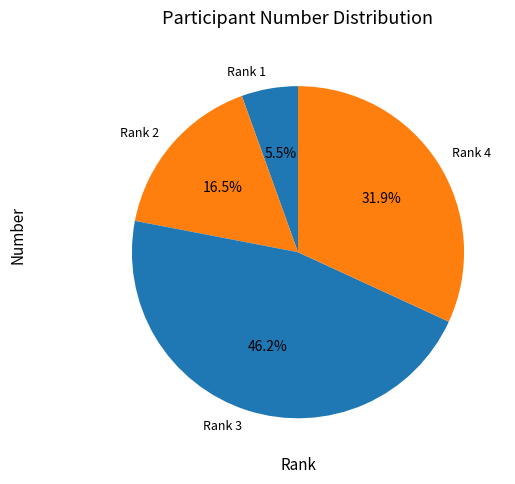

Is it true that Rank 4 is 45% of the pie?

False